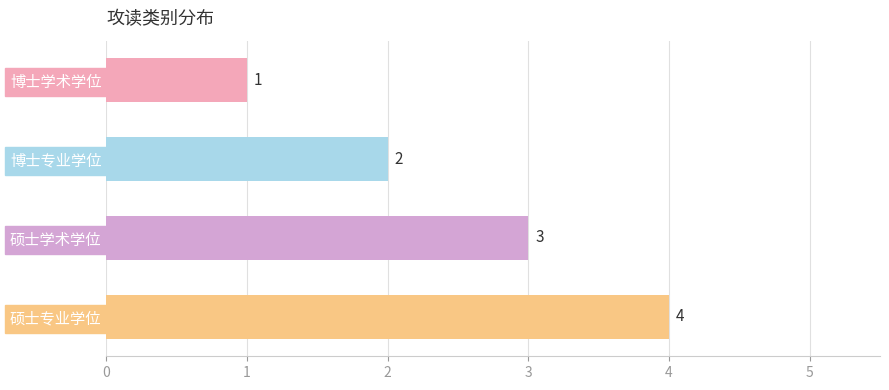

At which label is the value closest to 2?

博士专业学位